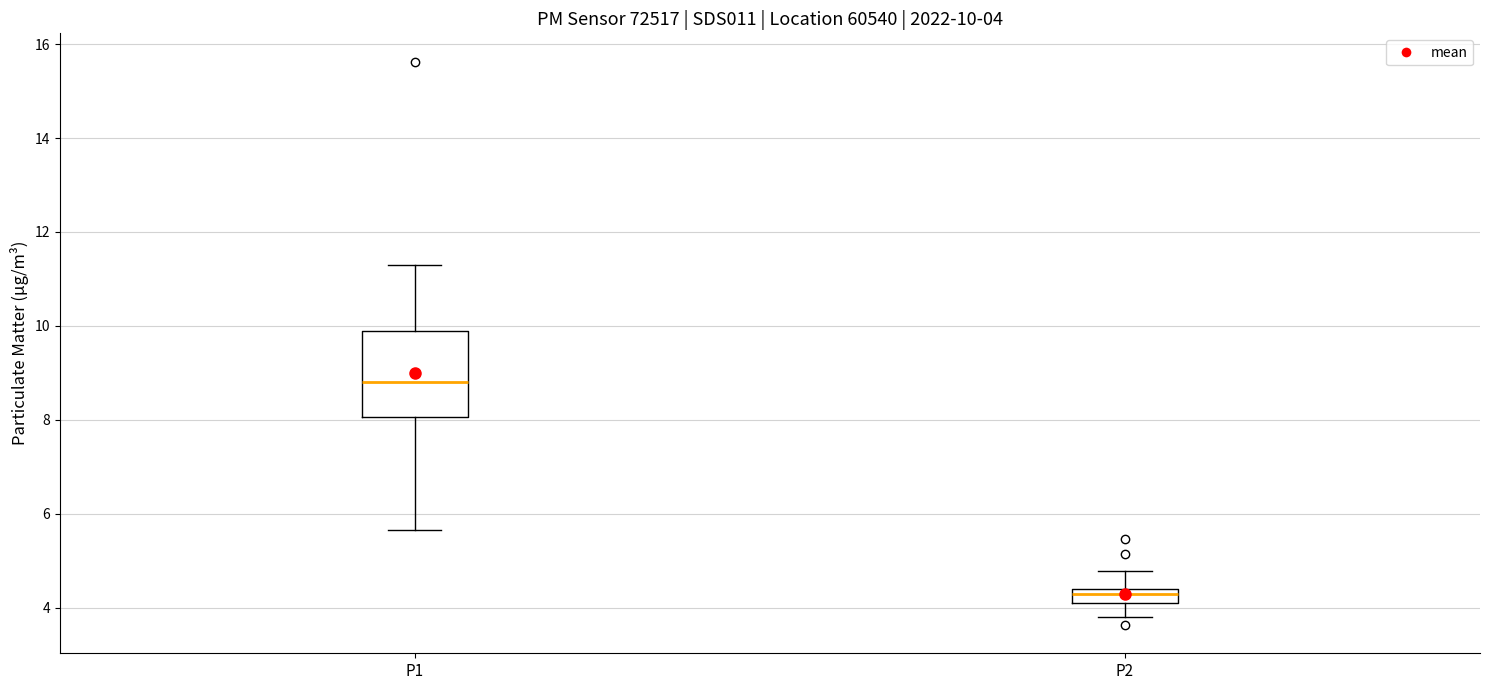

Which box has the highest median line?

P1